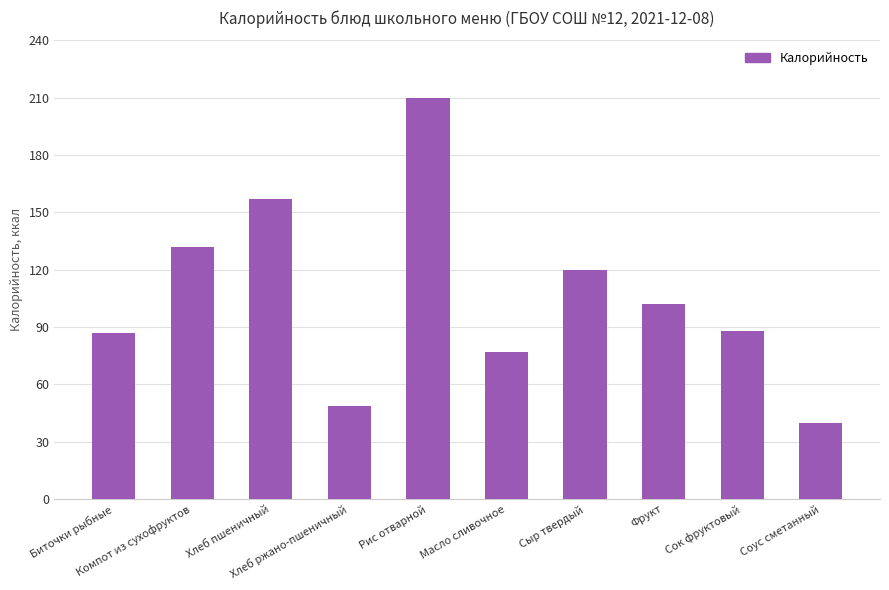

What is the value of the 9th bar from the left?

88.0